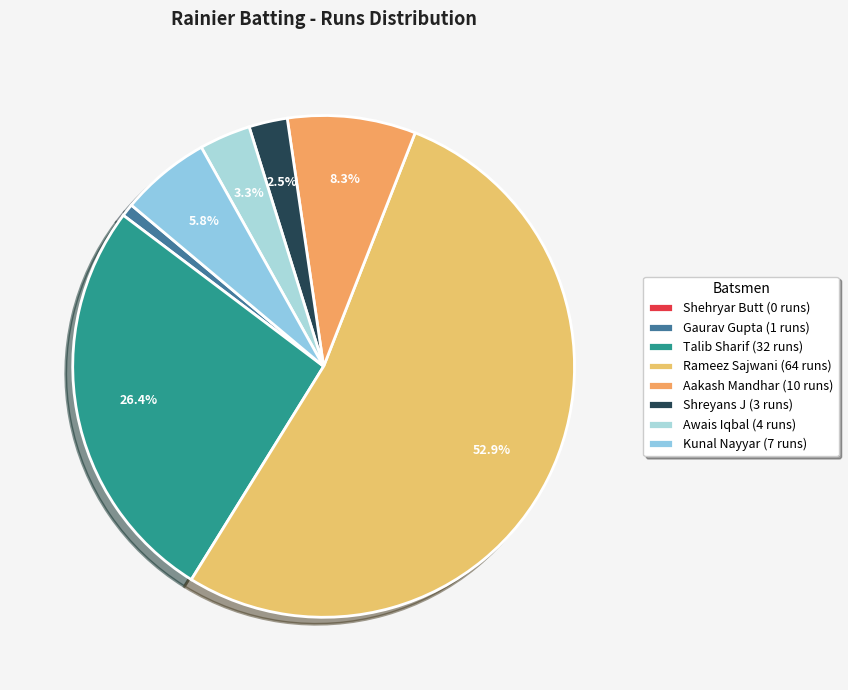

Which category has the smallest portion of the pie?

Shehryar Butt